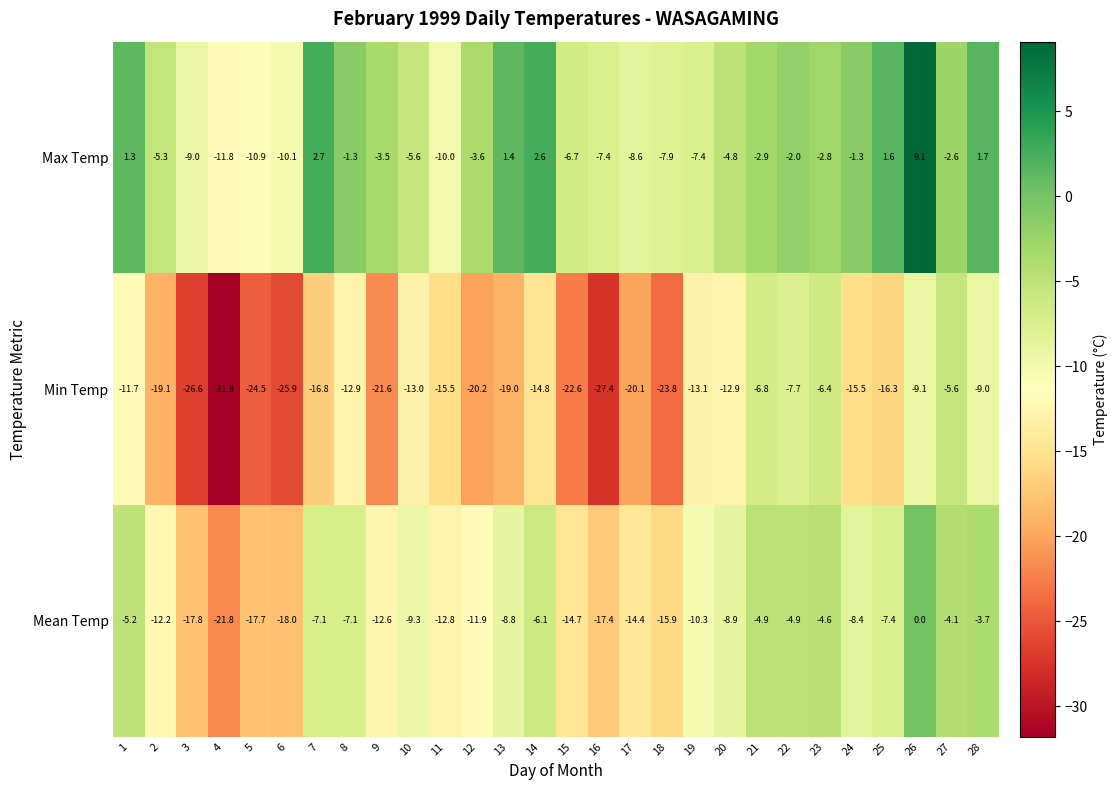

Is it true that Min Temp equals -19.1 at 2?

True